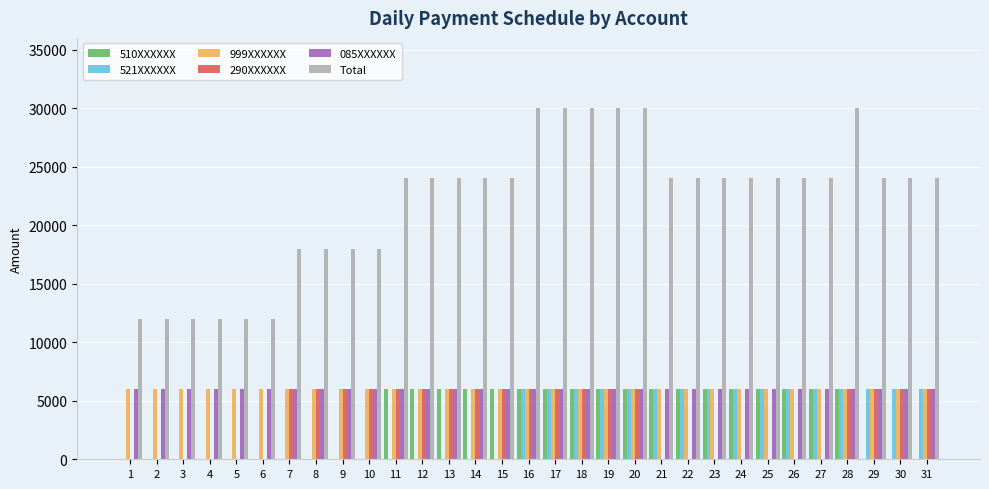

Reading left to right, extract all data points from this chart.

510XXXXXX: 0	0	0	0	0	0	0	0	0	0	6000	6000	6000	6000	6000	6000	6000	6000	6000	6000	6000	6000	6000	6000	6000	6000	6000	6000	0	0	0
521XXXXXX: 0	0	0	0	0	0	0	0	0	0	0	0	0	0	0	6000	6000	6000	6000	6000	6000	6000	6000	6000	6000	6000	6000	6000	6000	6000	6000
999XXXXXX: 6000	6000	6000	6000	6000	6000	6000	6000	6000	6000	6000	6000	6000	6000	6000	6000	6000	6000	6000	6000	6000	6000	6000	6000	6000	6000	6000	6000	6000	6000	6000
290XXXXXX: 0	0	0	0	0	0	6000	6000	6000	6000	6000	6000	6000	6000	6000	6000	6000	6000	6000	6000	0	0	0	0	0	0	0	6000	6000	6000	6000
085XXXXXX: 6000	6000	6000	6000	6000	6000	6000	6000	6000	6000	6000	6000	6000	6000	6000	6000	6000	6000	6000	6000	6000	6000	6000	6000	6000	6000	6000	6000	6000	6000	6000
Total: 12000	12000	12000	12000	12000	12000	18000	18000	18000	18000	24000	24000	24000	24000	24000	30000	30000	30000	30000	30000	24000	24000	24000	24000	24000	24000	24000	30000	24000	24000	24000